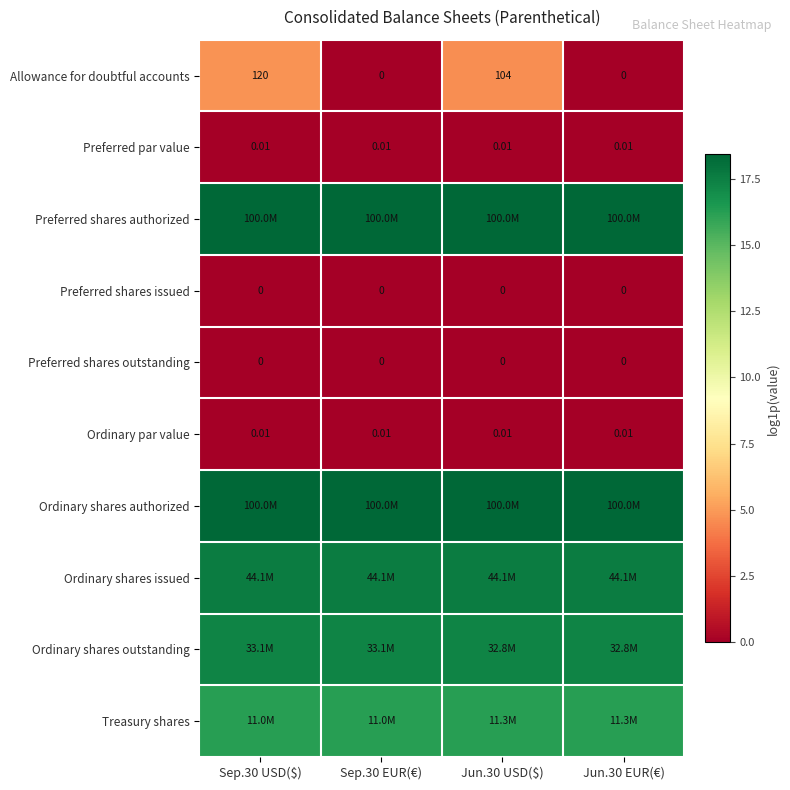

At which category is the sum across all series the highest?

Sep.30 USD($)